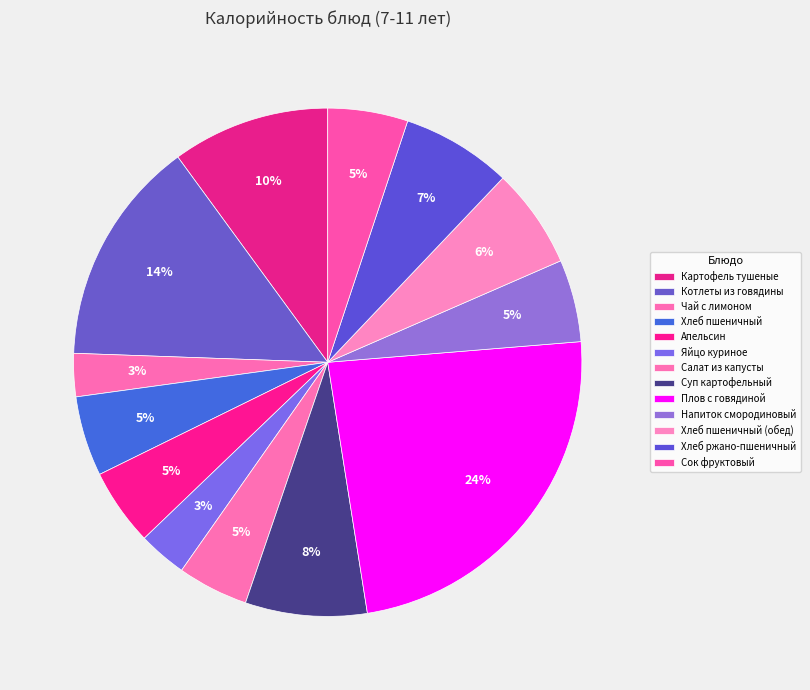

True or false: Картофель тушеные accounts for 1% of the total.

False